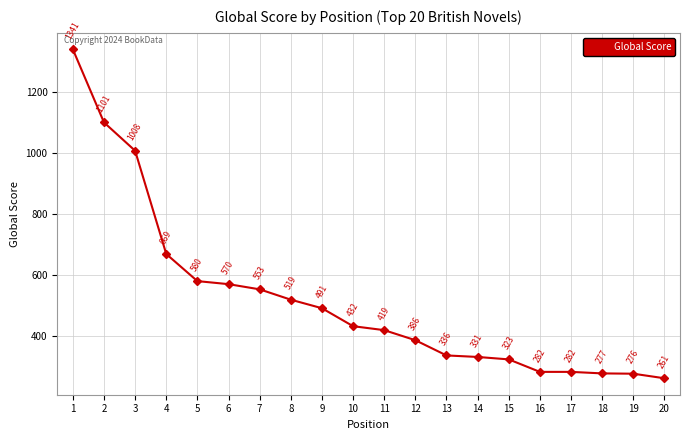

True or false: the data shows 570 at 6.

True